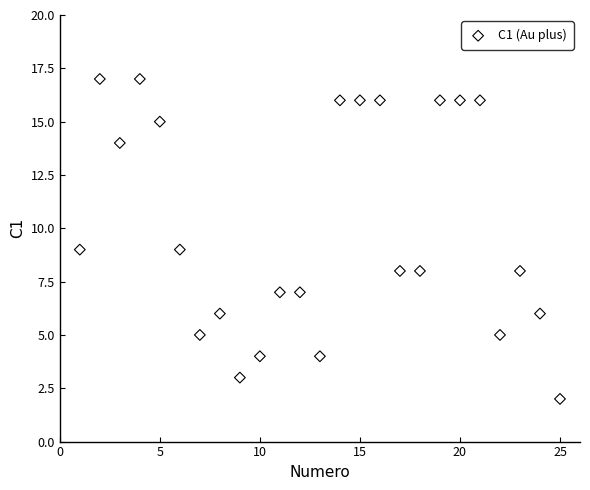

What is the range of X values (max minus min)?

24